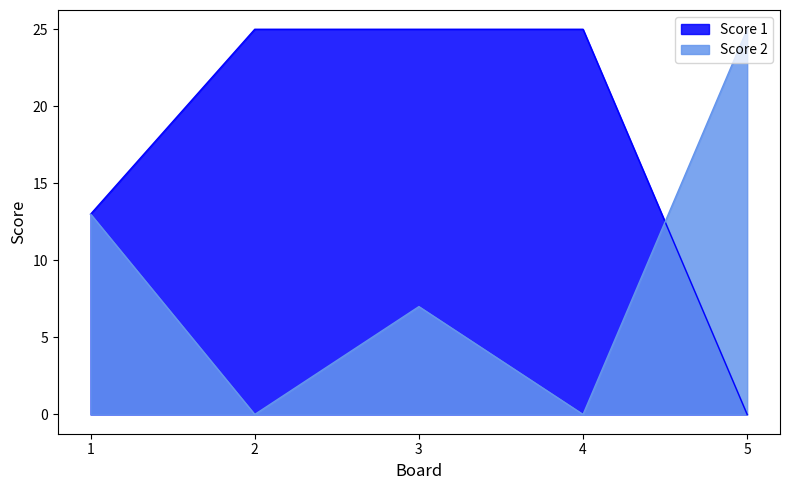

Reading right to left, list all the values displayed in this chart.

Score 1: 0	25	25	25	13
Score 2: 25	0	7	0	13